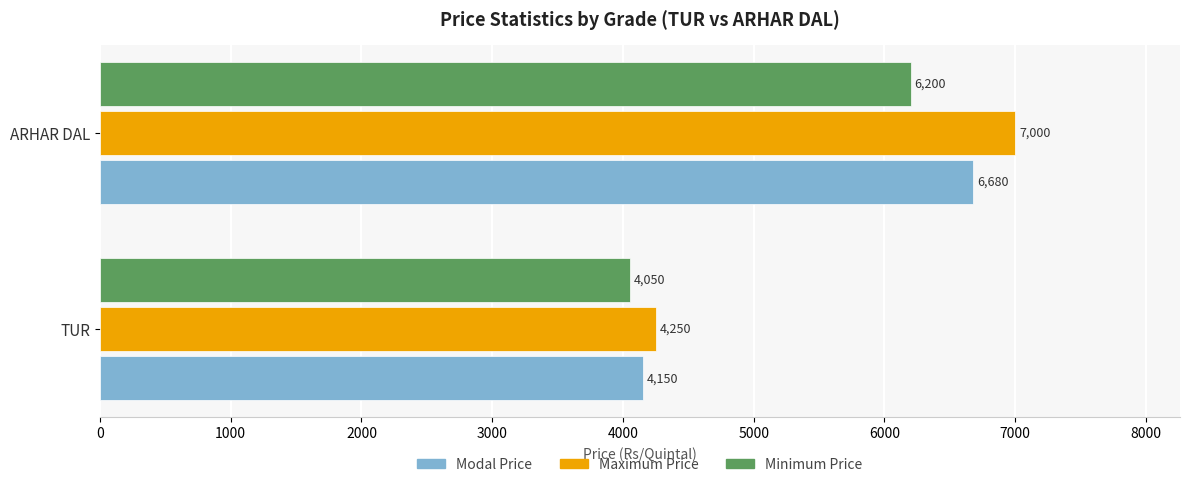

Which series has the largest range (max minus min)?

Maximum Price